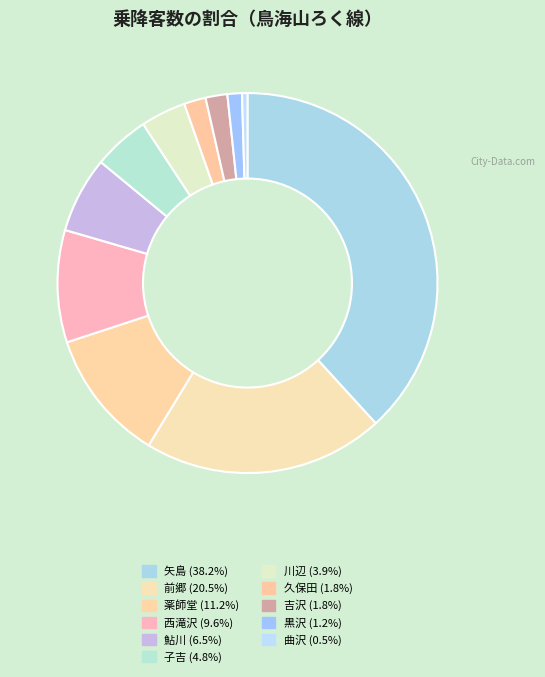

What portion of the pie excludes 矢島?

61.8%